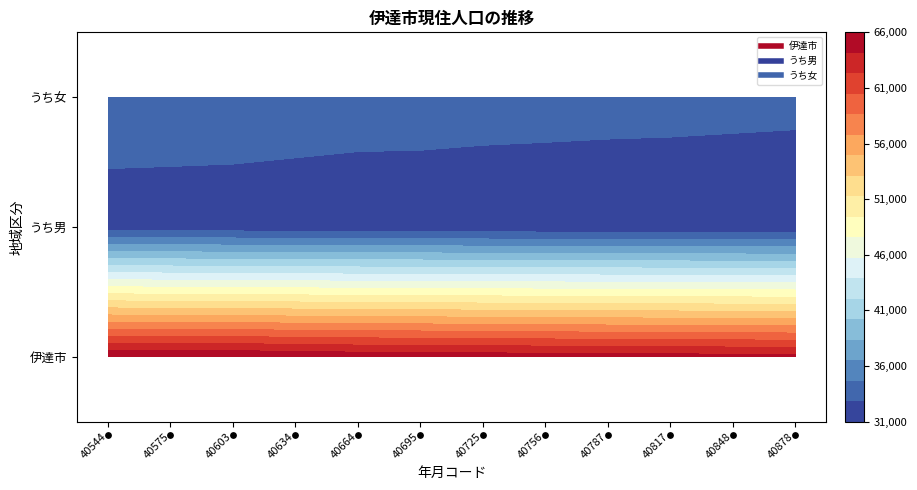

Is it true that うち男 equals 21773 at 40787?

False